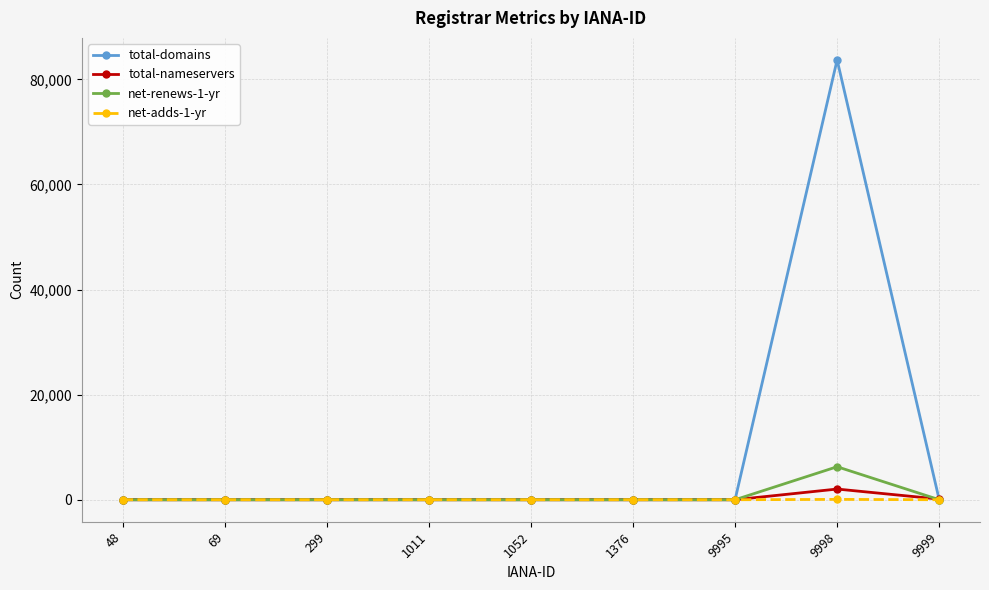

Which series has the largest range (max minus min)?

total-domains